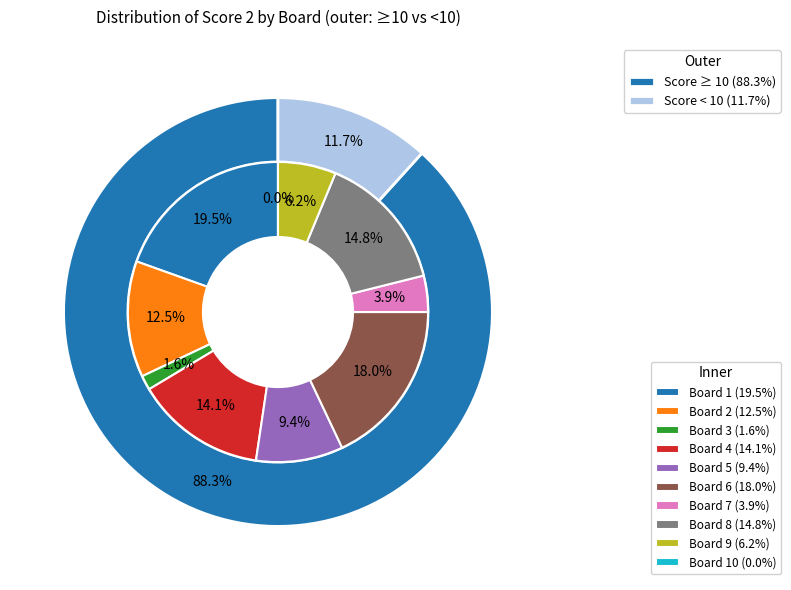

What is the change in value from Board 1 to Board 8?

-6